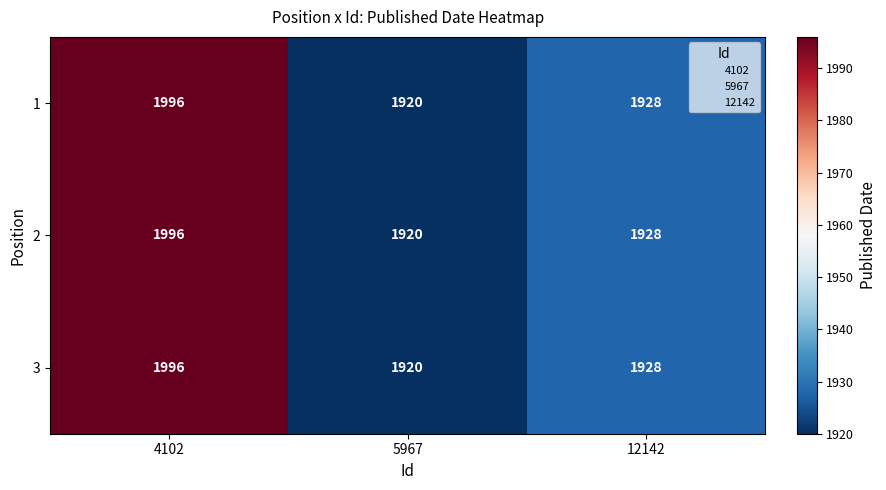

What is the smallest value displayed?

1920